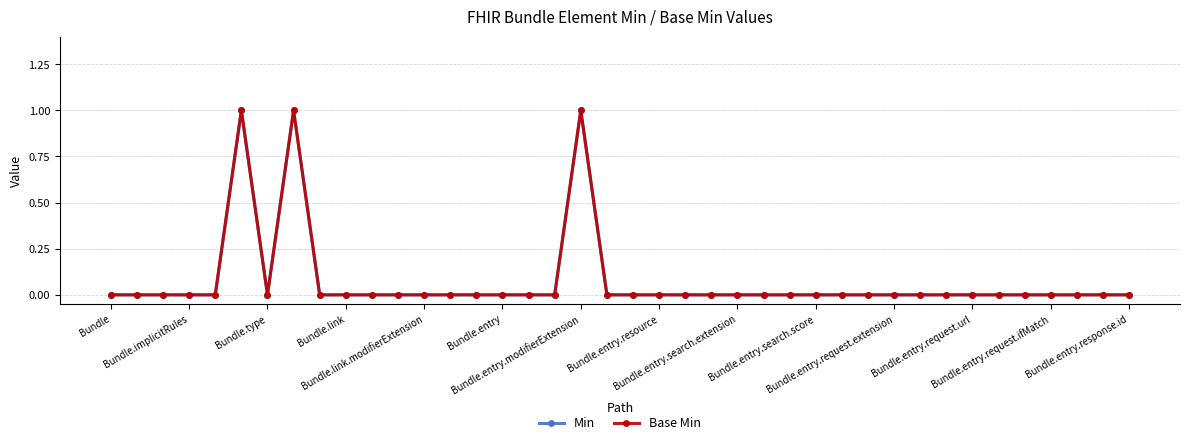

Reading left to right, what are all the values shown in this chart?

Min: 0	0	0	0	0	1	0	1	0	0	0	0	0	0	0	0	0	0	1	0	0	0	0	0	0	0	0	0	0	0	0	0	0	0	0	0	0	0	0	0
Base Min: 0	0	0	0	0	1	0	1	0	0	0	0	0	0	0	0	0	0	1	0	0	0	0	0	0	0	0	0	0	0	0	0	0	0	0	0	0	0	0	0